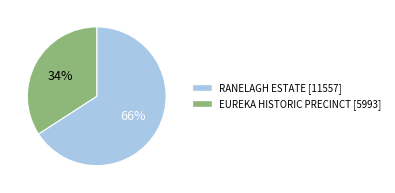

Approximately how many times larger is the value at EUREKA HISTORIC PRECINCT compared to RANELAGH ESTATE?

0.5